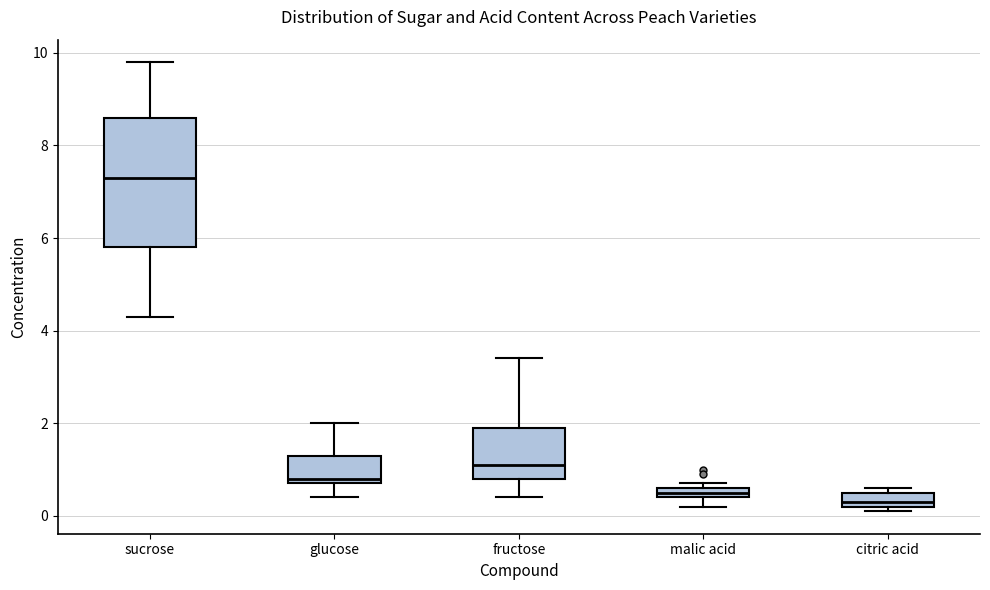

Where does the upper whisker of the box for sucrose end on the y-axis? The values are not printed on the chart, so give them approximately, as read against the axis.

9.8